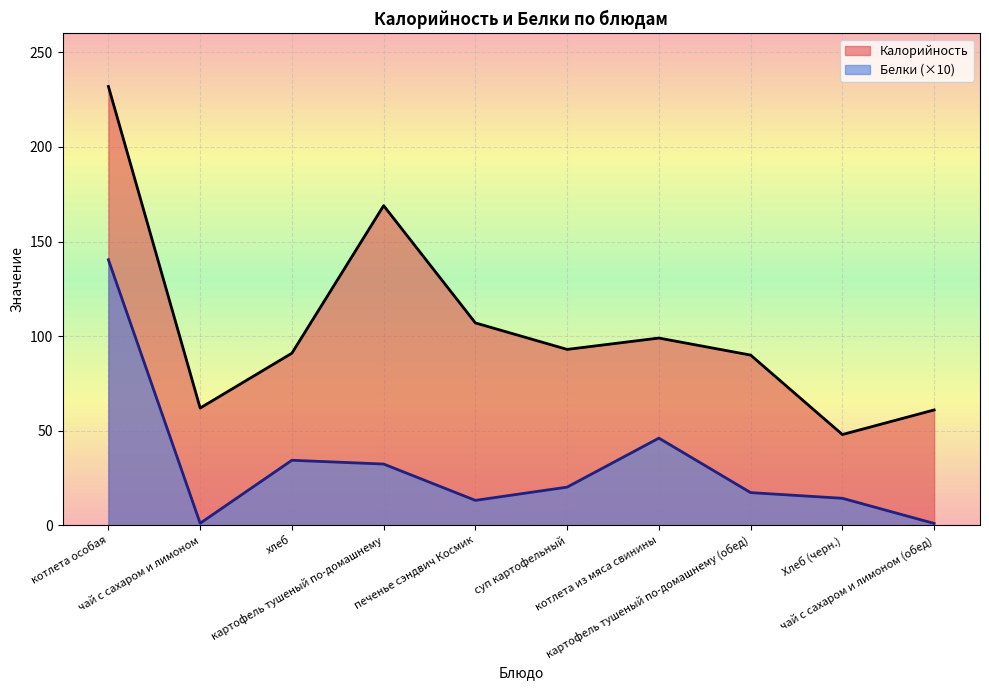

What is the total value across all series at печенье сэндвич Космик?

120.2